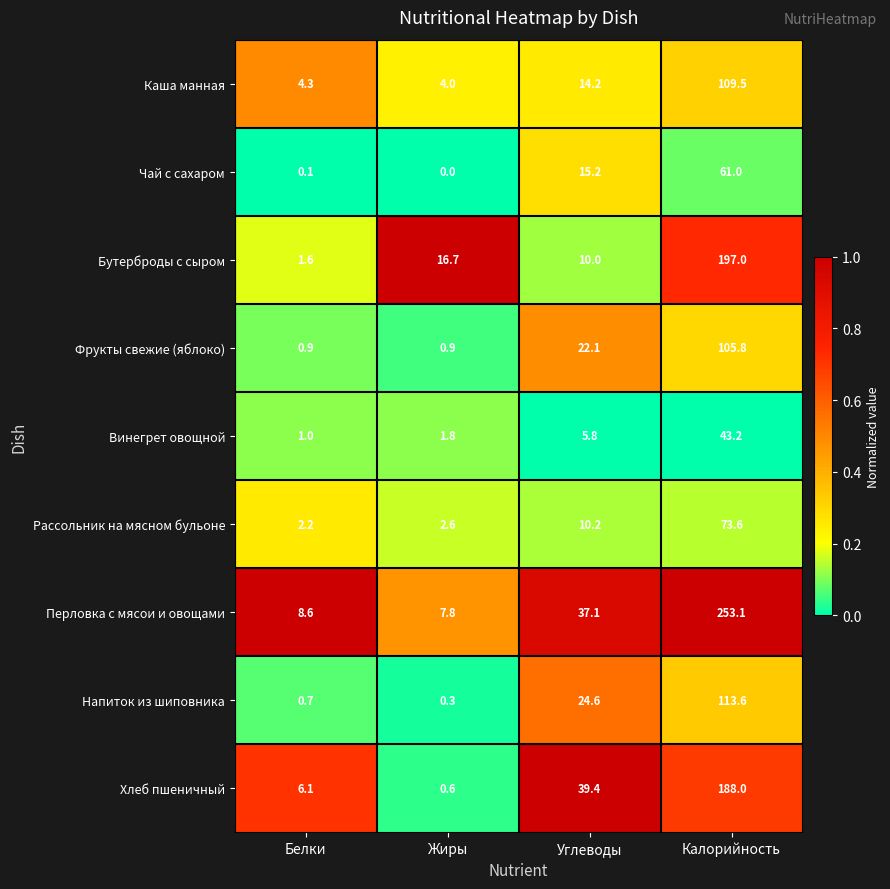

Where is Чай с сахаром nearest to the value 30?

Углеводы